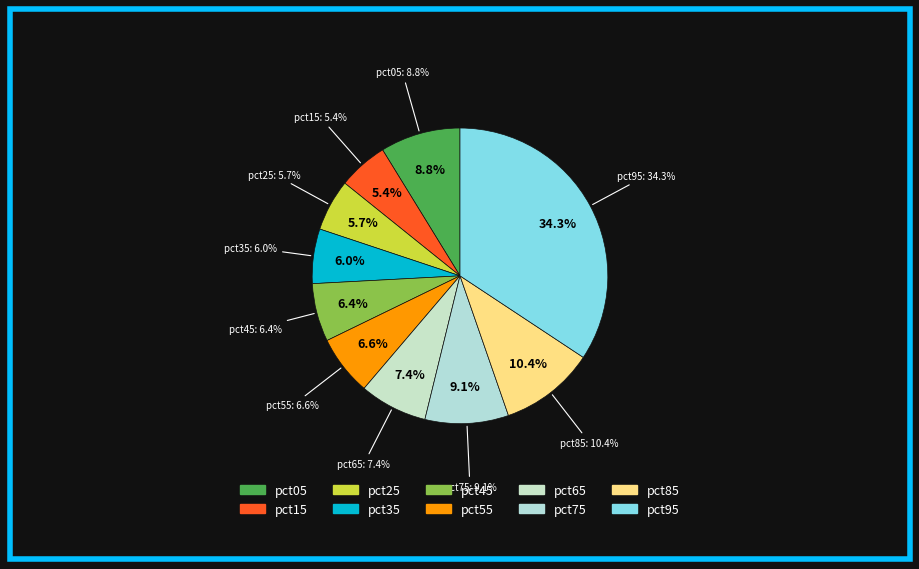

To the nearest percent, what percentage of the pie is pct95?

34%